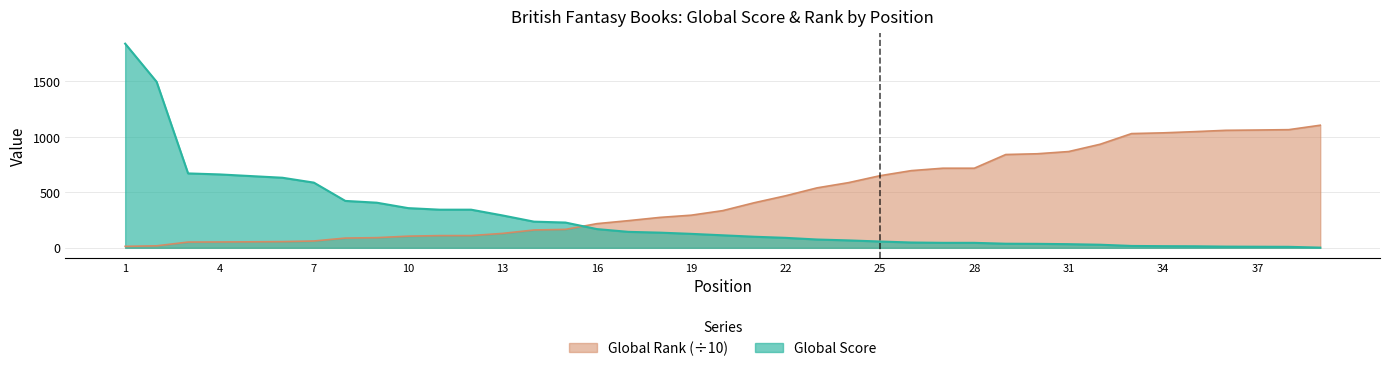

What is the sum of the Global Rank values at 31 and 19?

1162.6